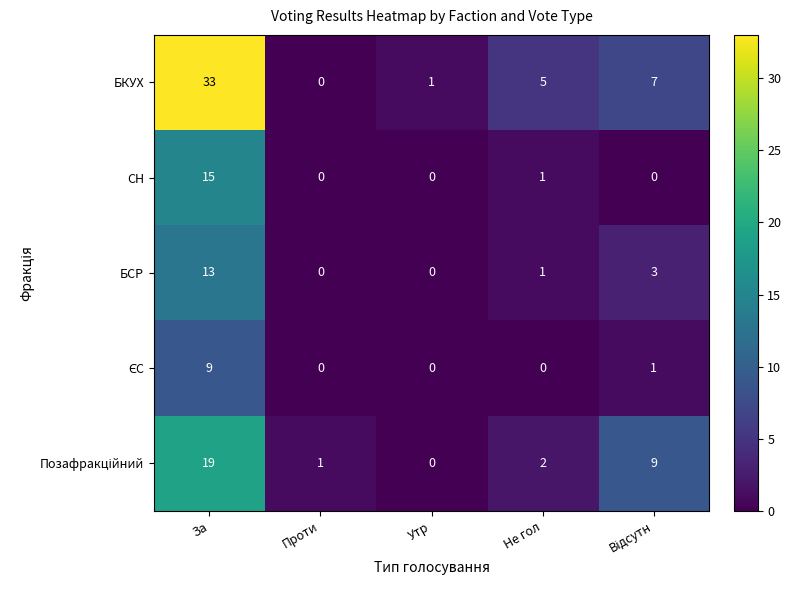

At which label does Позафракційний reach its peak?

За